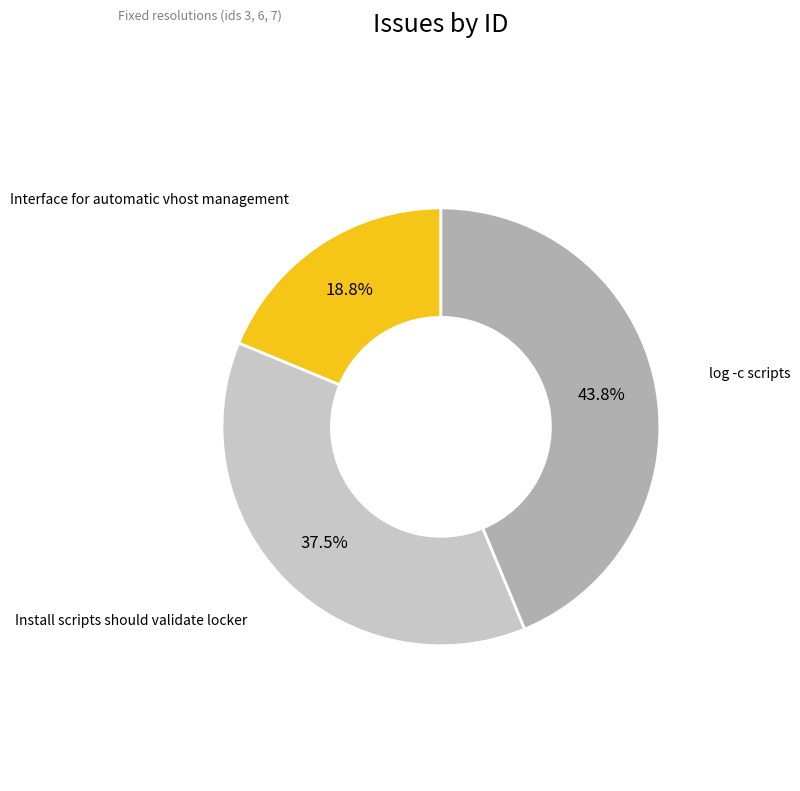

Is there a majority slice in this chart?

No